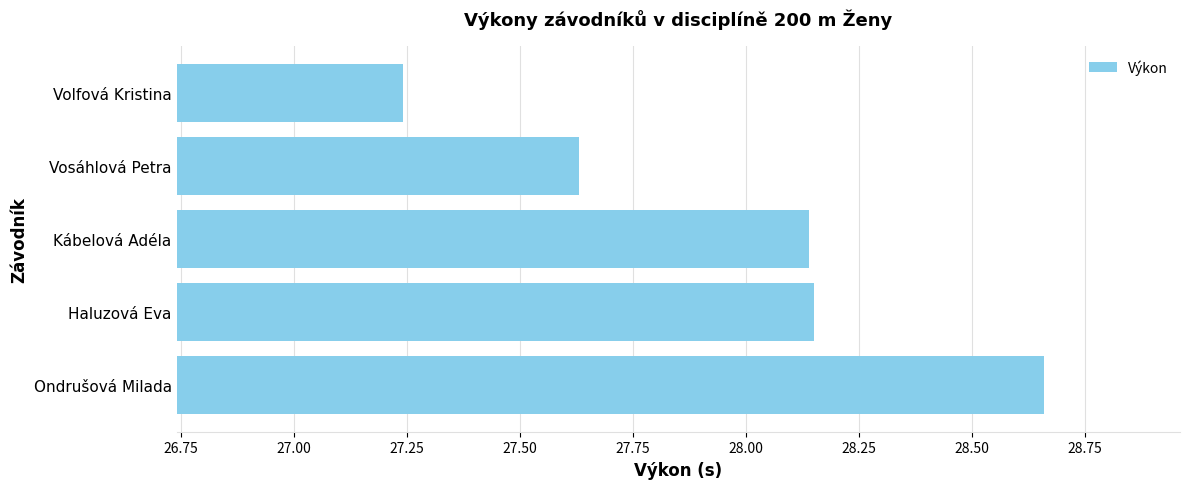

Between Haluzová Eva and Vosáhlová Petra, which is larger?

Haluzová Eva